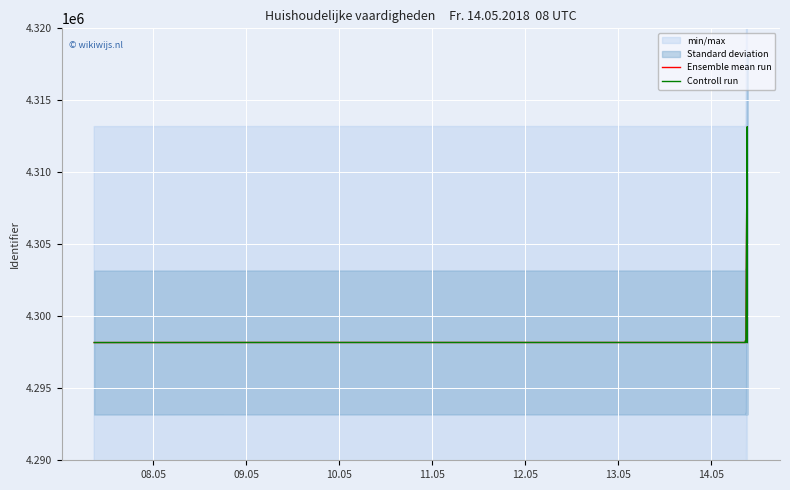

Count the number of categories in the chart.

15